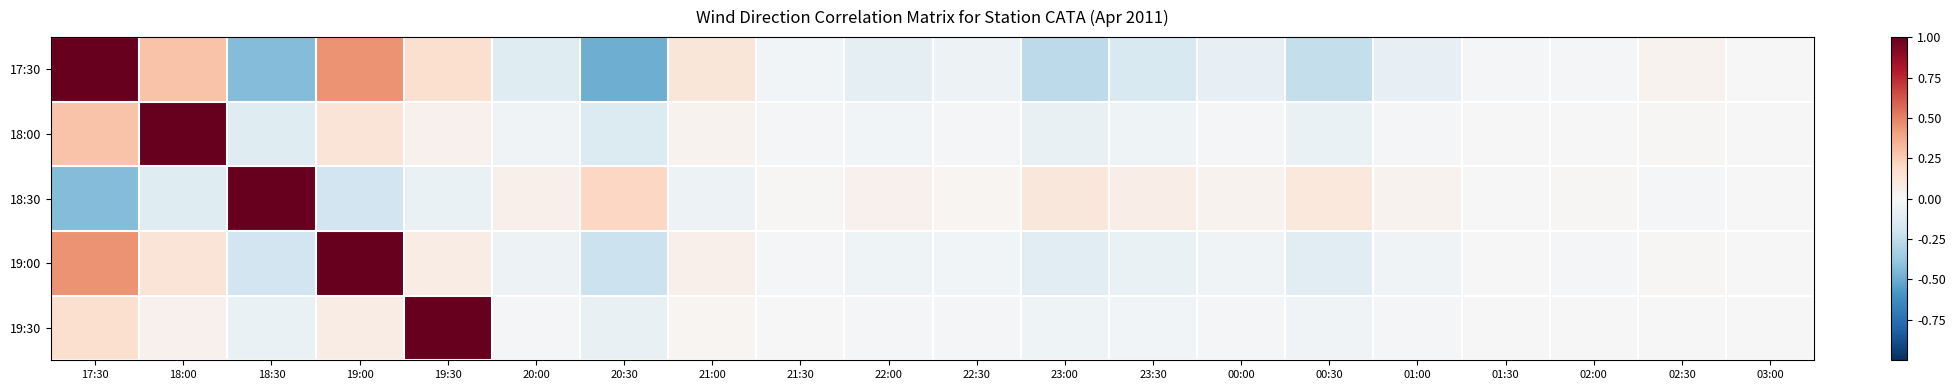

Which series has the largest range (max minus min)?

17:30